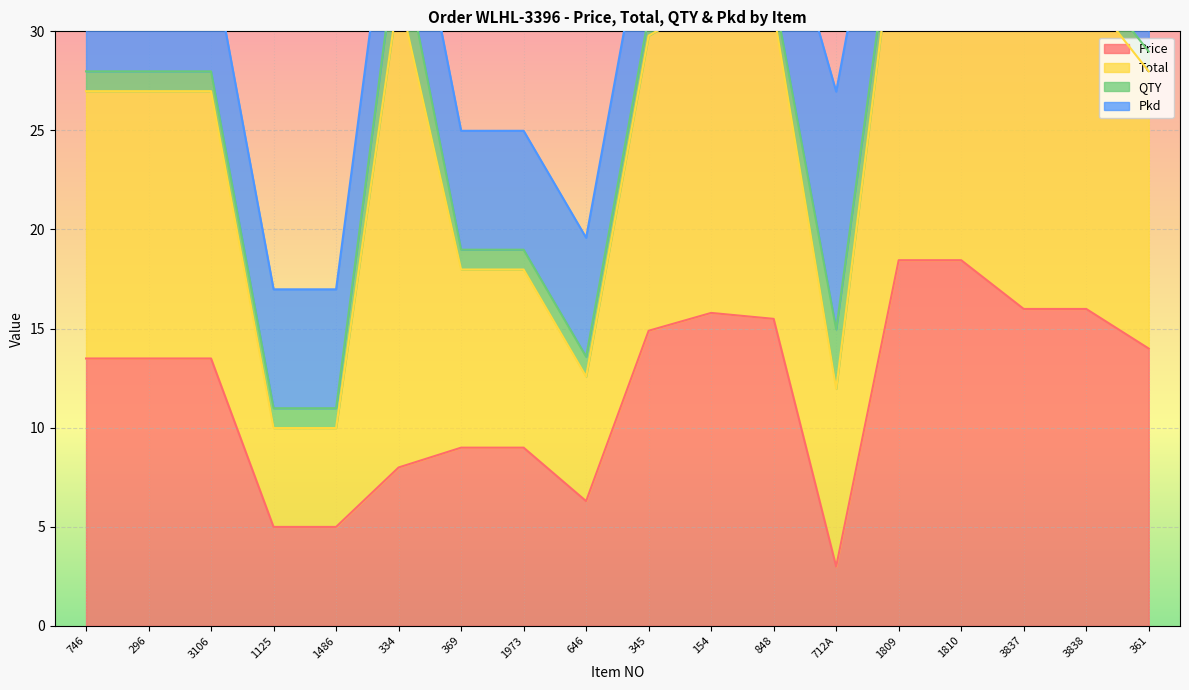

Read the Pkd value at 746.

6.0